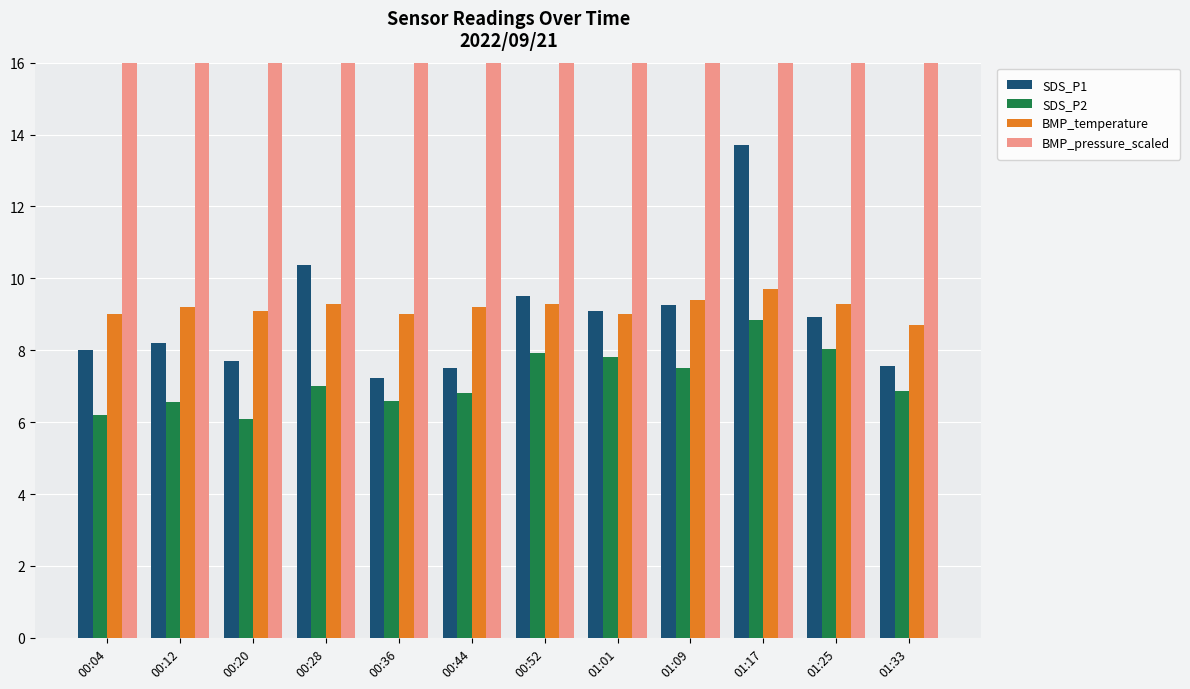

Where does the BMP_temperature series first go above 9?

00:12